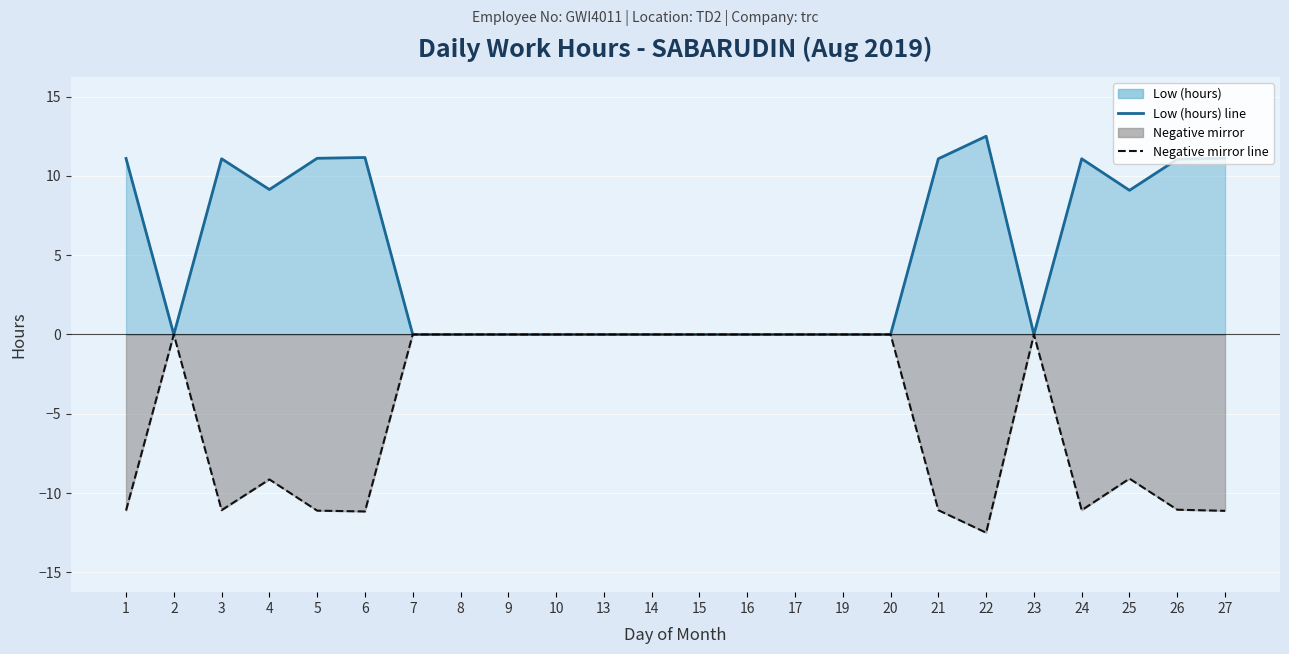

Reading left to right, what are all the values shown in this chart?

Low (hours) line: 1=11.1	2=0.0	3=11.1	4=9.1	5=11.1	6=11.2	7=0.0	8=0.0	9=0.0	10=0.0	13=0.0	14=0.0	15=0.0	16=0.0	17=0.0	19=0.0	20=0.0	21=11.1	22=12.5	23=0.0	24=11.1	25=9.1	26=11.1	27=11.1
Negative mirror line: 1=-11.1	2=-0.0	3=-11.1	4=-9.1	5=-11.1	6=-11.2	7=-0.0	8=-0.0	9=-0.0	10=-0.0	13=-0.0	14=-0.0	15=-0.0	16=-0.0	17=-0.0	19=-0.0	20=-0.0	21=-11.1	22=-12.5	23=-0.0	24=-11.1	25=-9.1	26=-11.1	27=-11.1